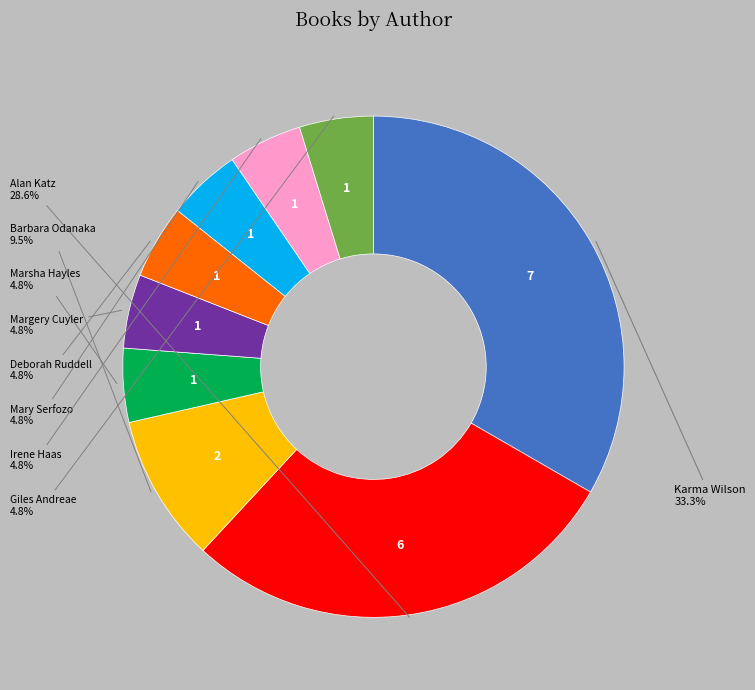

Is there a majority slice in this chart?

No